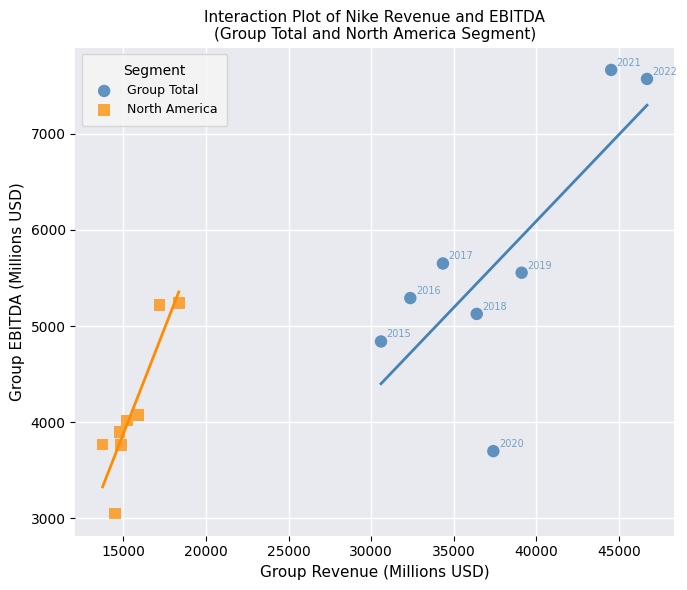

Which series contains the highest Y value?

Group Total